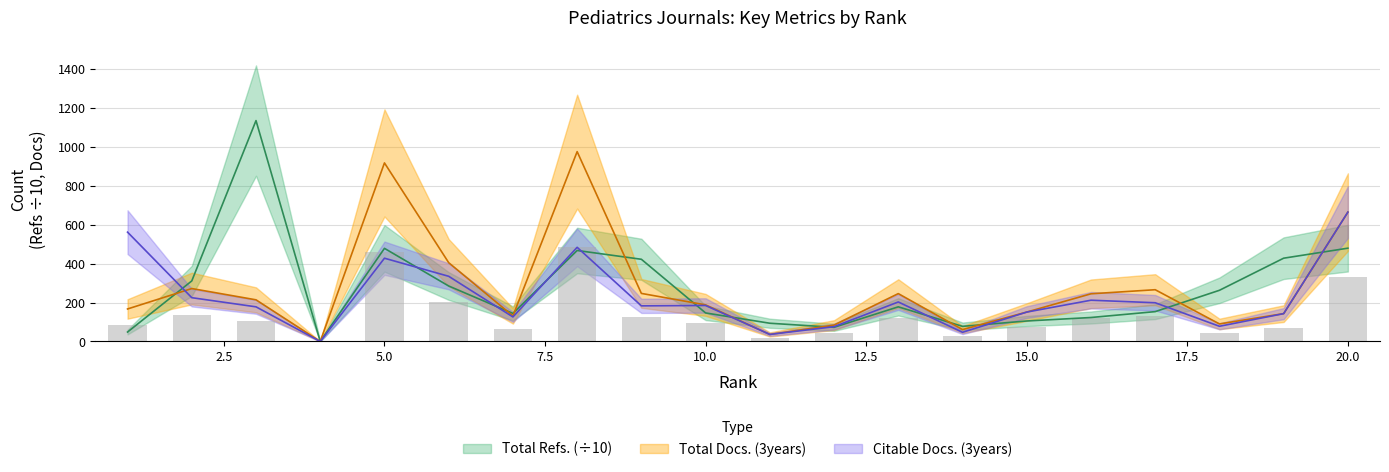

What is the value of the Total Refs. bar at the 9th from the left?

422.5